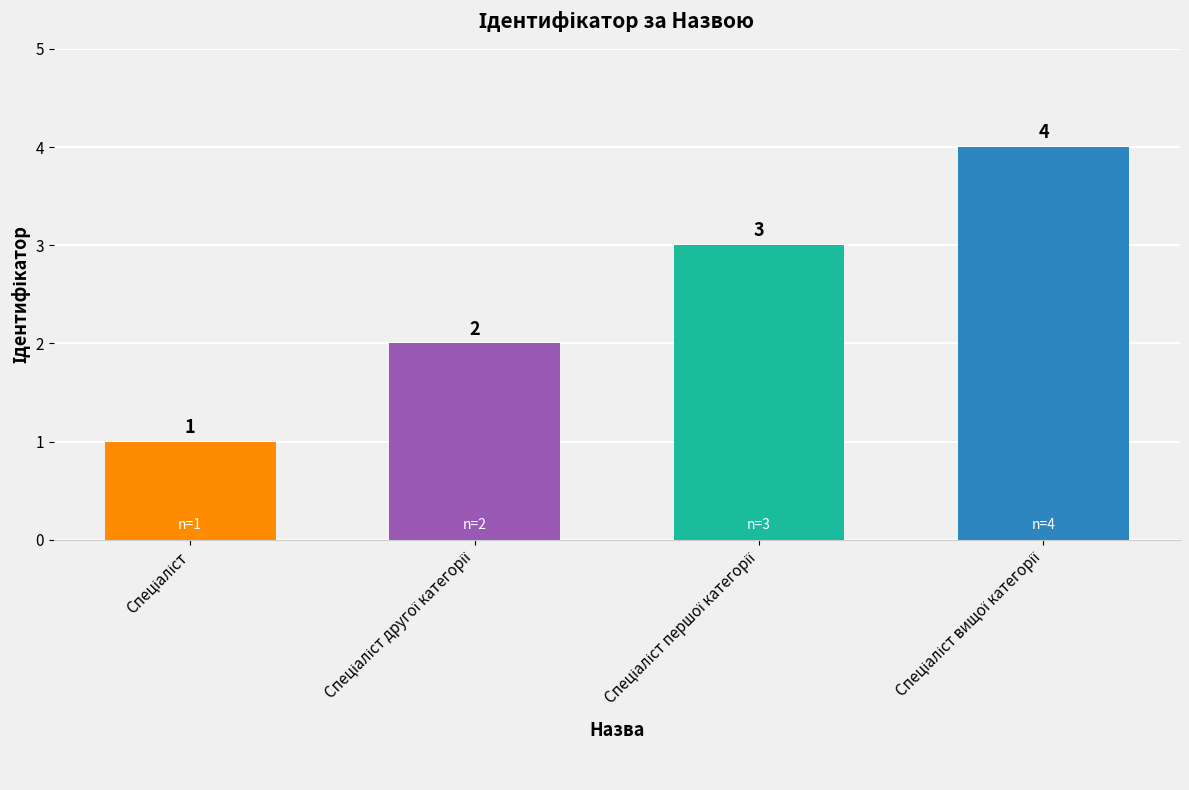

The chart shows a value of 4 at Спеціаліст вищої категорії. True or false?

True